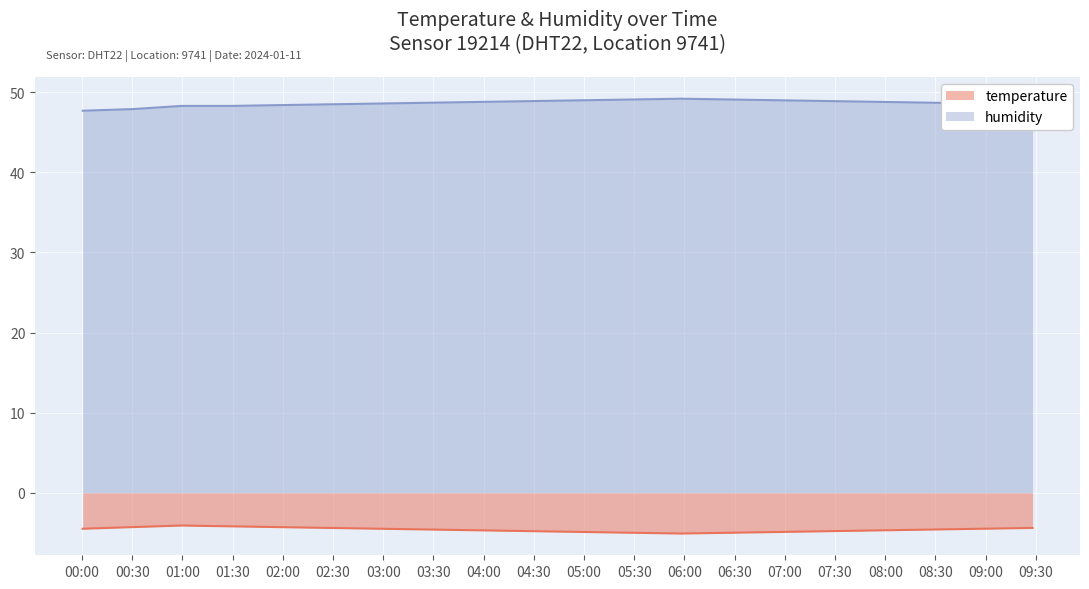

Rank the series by their maximum value, from highest to lowest.

humidity, temperature